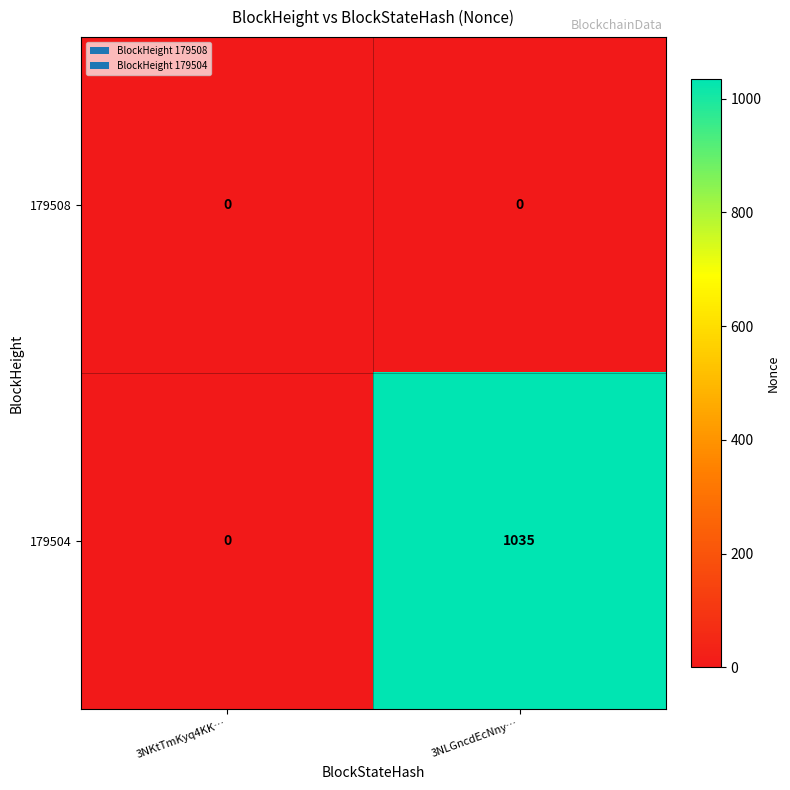

Which label corresponds to the largest value in the chart?

3NLGncdEcNny…